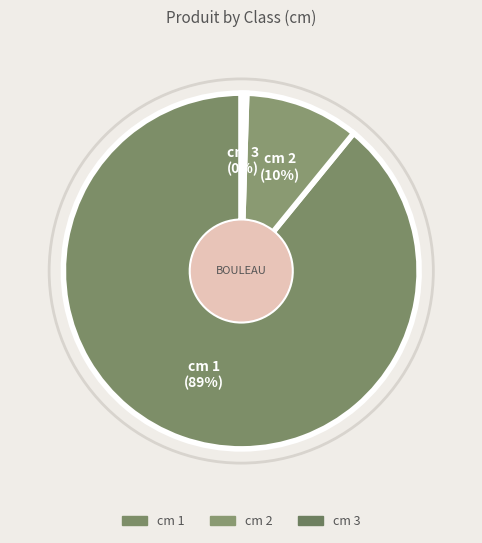

Does cm 1 account for over 50% of the chart?

Yes